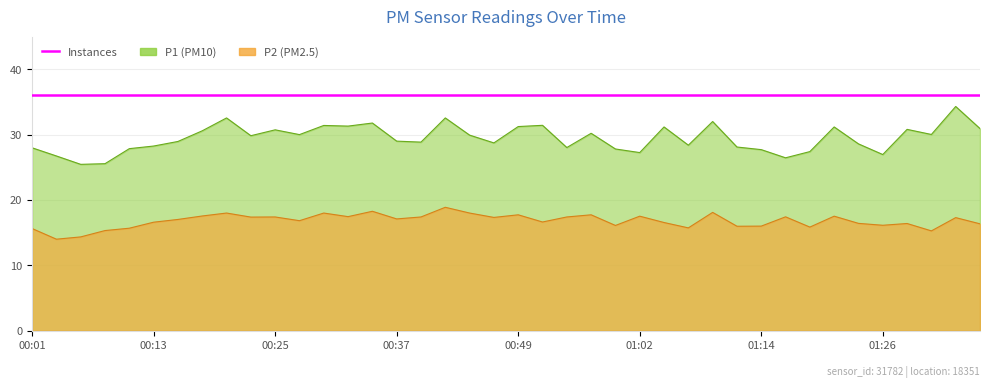

At how many categories does at least one series exceed 33?

1